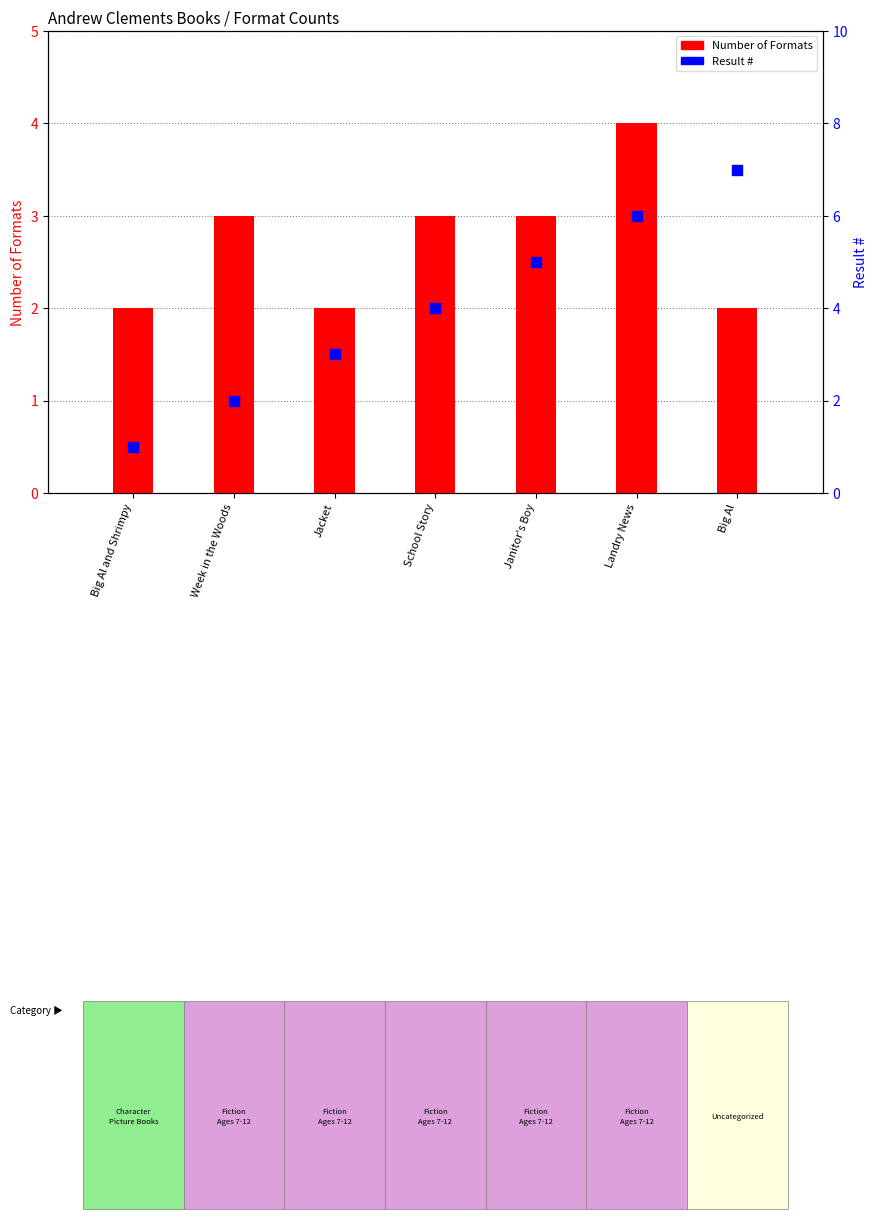

At which category is the sum across all series the highest?

Landry News